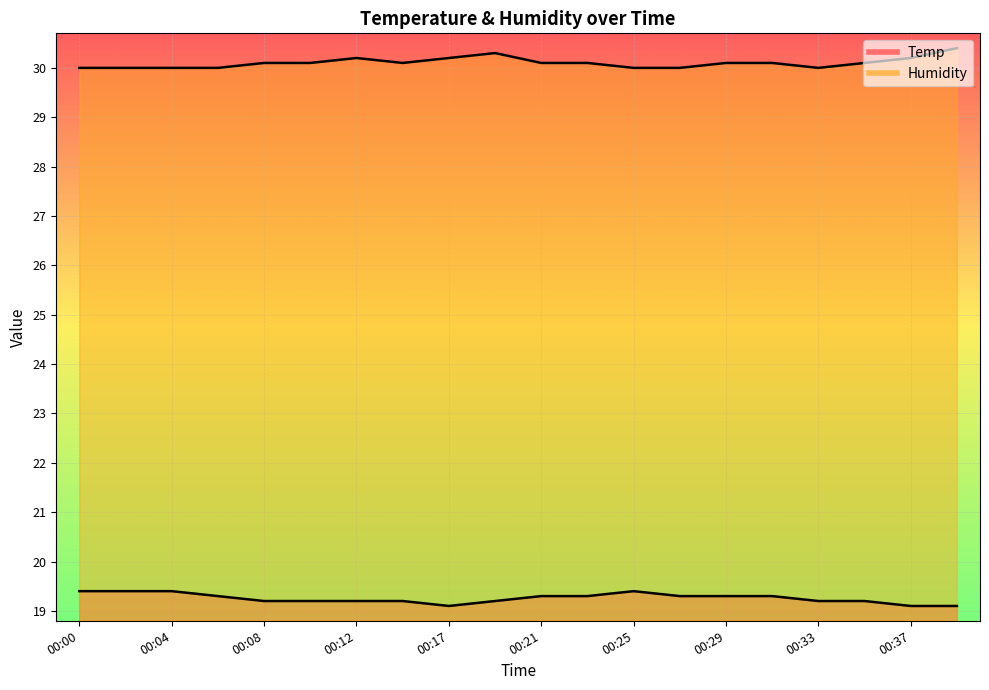

Rank the series by their average value, from lowest to highest.

Temp, Humidity